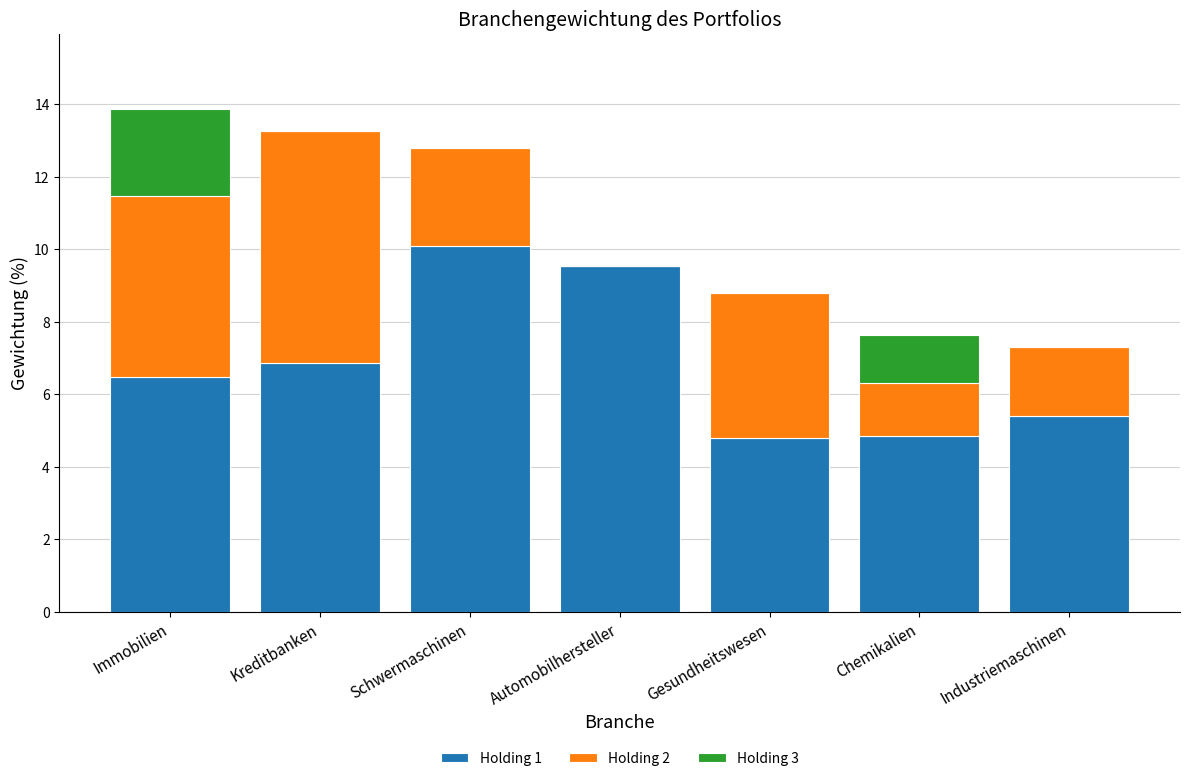

What are all the series names shown in the legend?

Holding 1, Holding 2, Holding 3